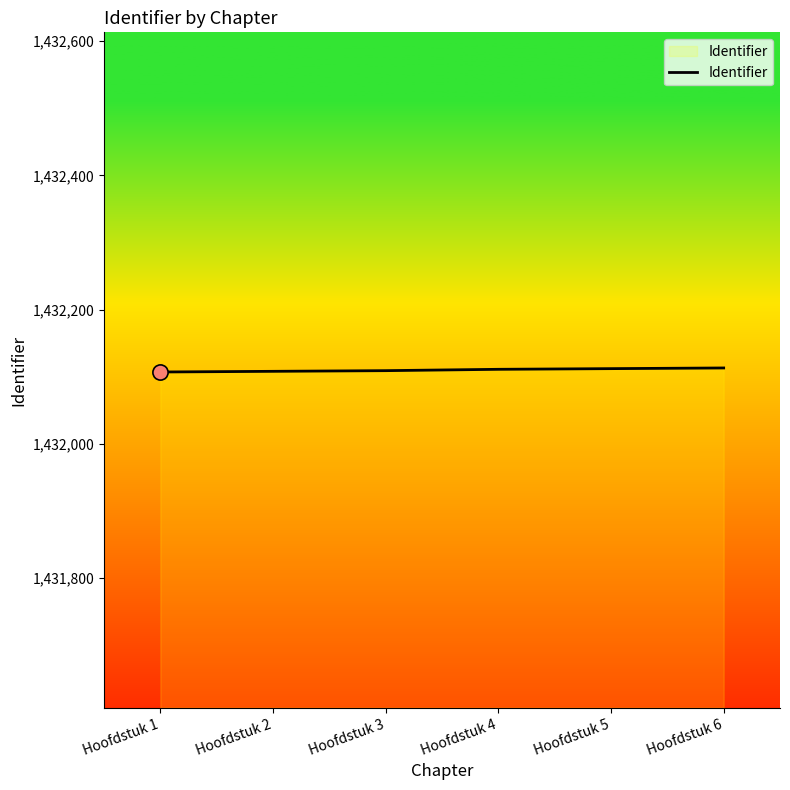

What is the change in value from Hoofdstuk 5 to Hoofdstuk 6?

+1